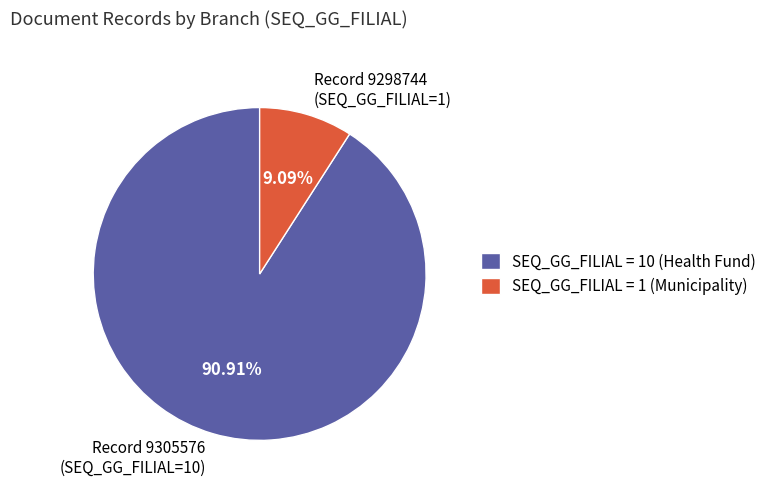

Is SEQ_GG_FILIAL = 10 (Health Fund) the majority of the pie?

Yes